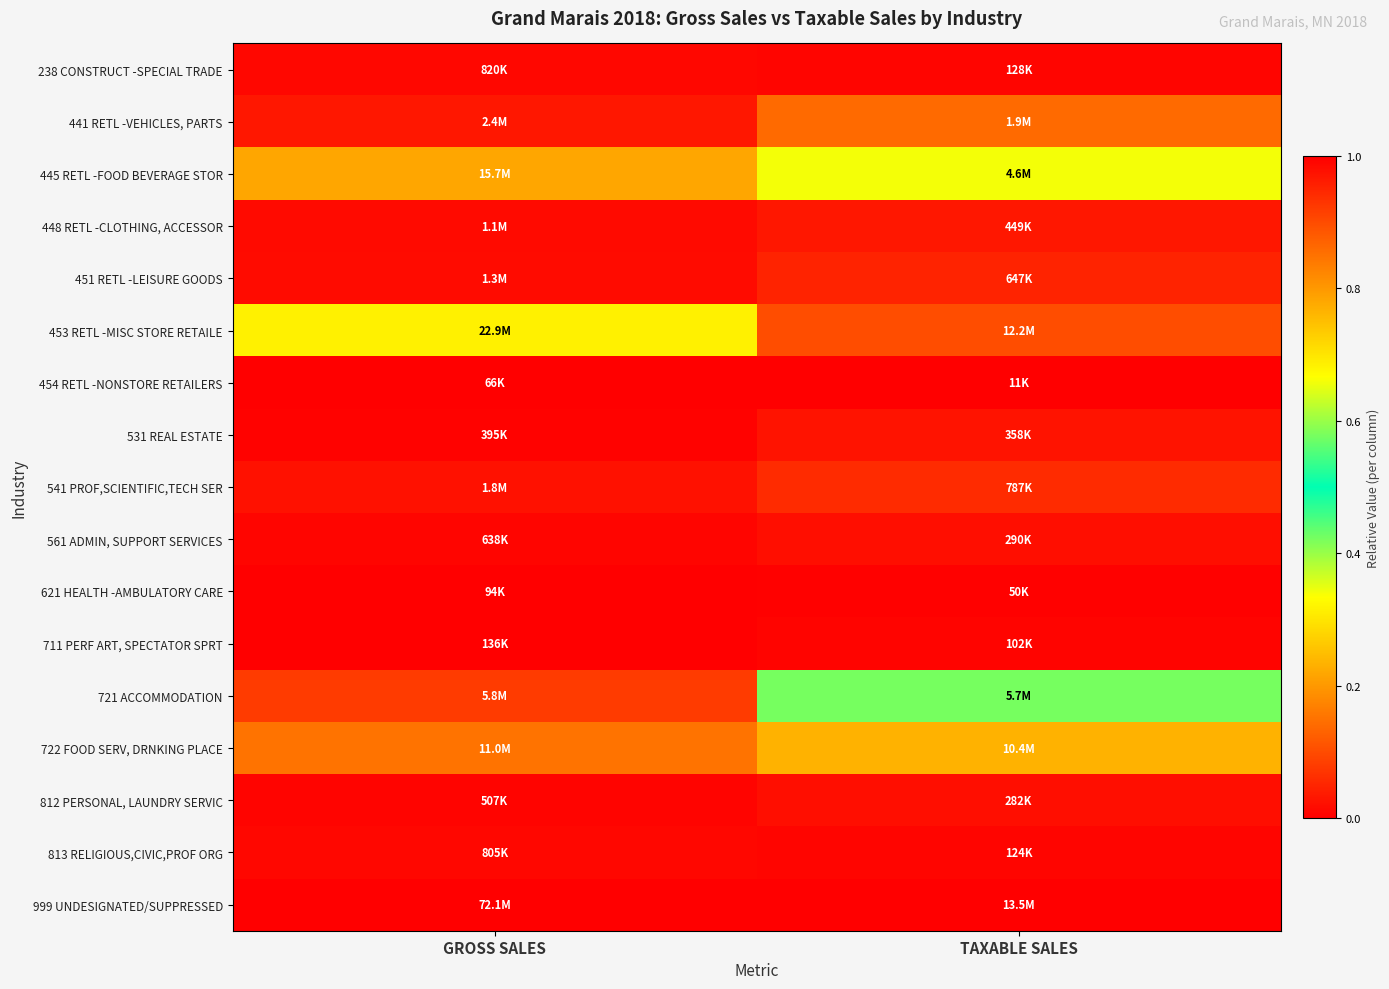

Which series has the largest total across all categories?

999 UNDESIGNATED/SUPPRESSED